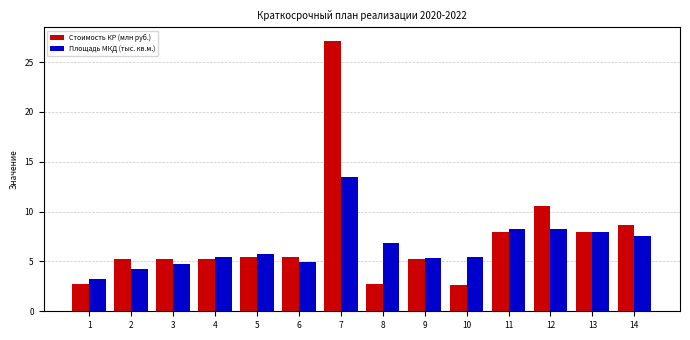

What is the smallest value displayed?

2.6